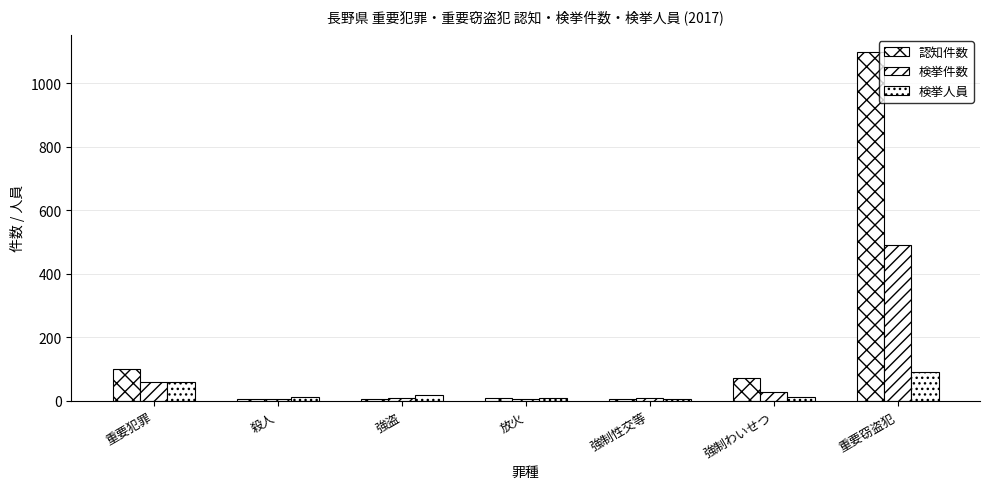

How many data points in 検挙人員 are less than 14?

3